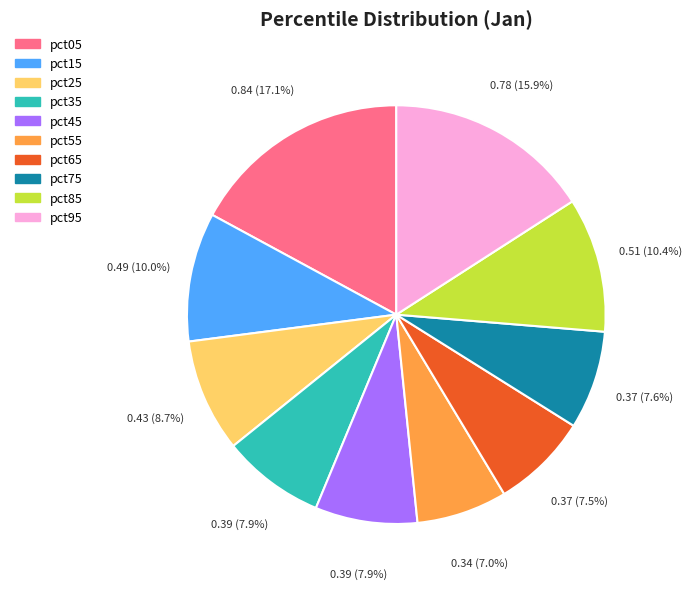

What percentage is NOT represented by pct85?

89.6%